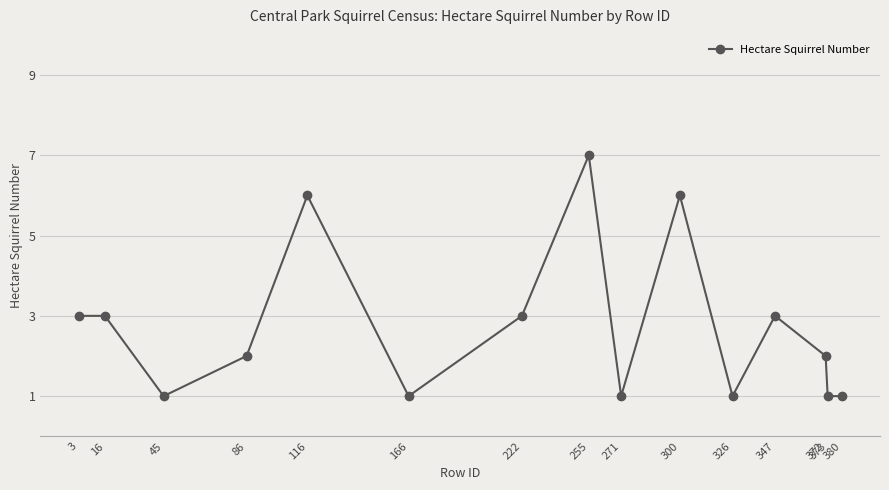

What is the value of the 5th point from the left?

6